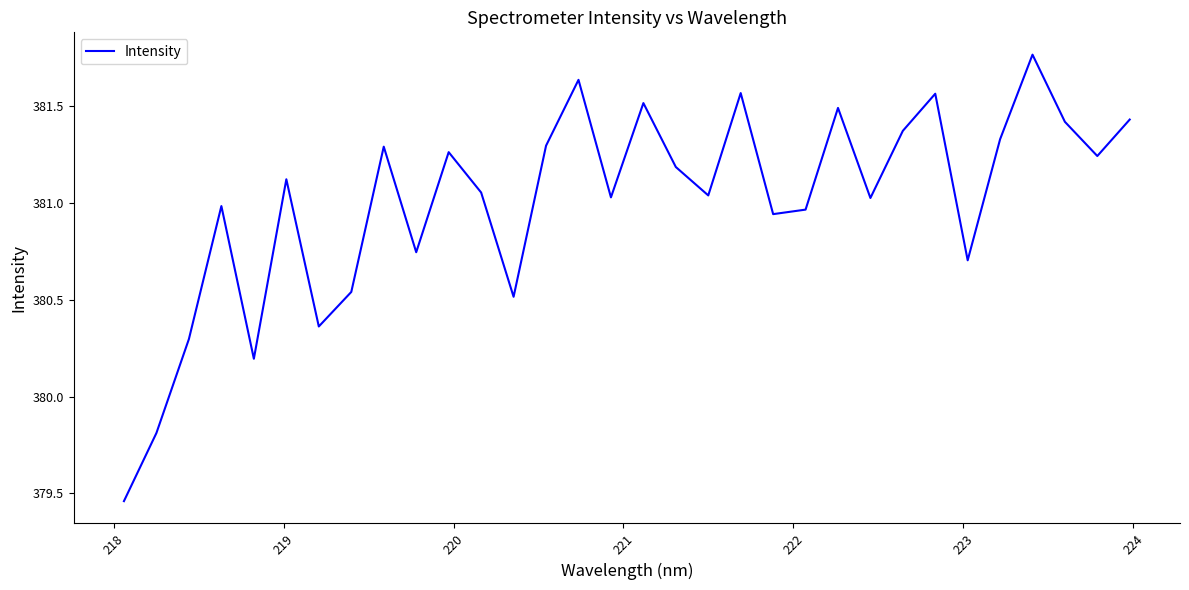

What is the difference between the maximum and minimum values?

2.3